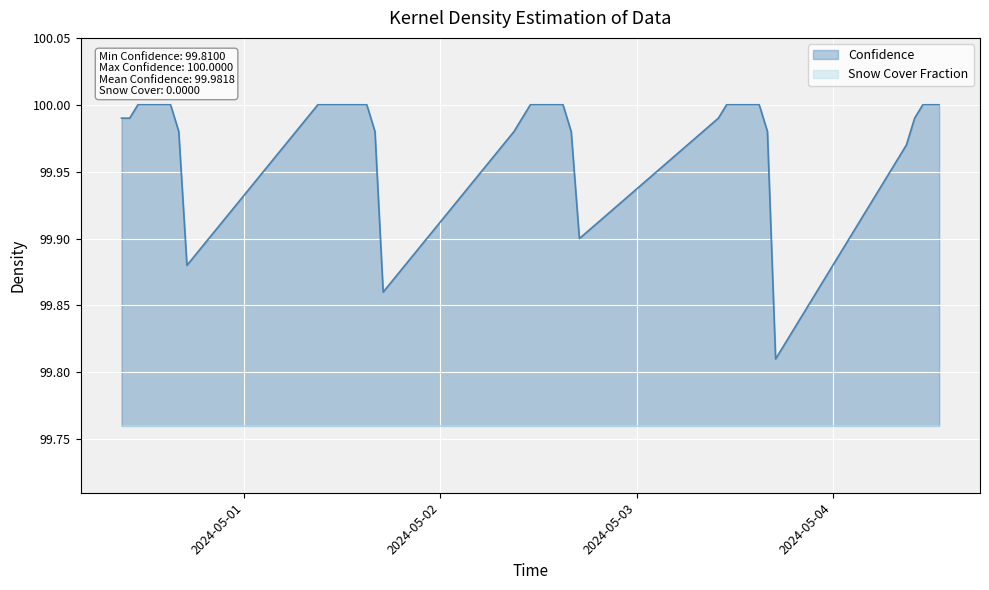

What is the difference between the second highest and second lowest values?

0.1